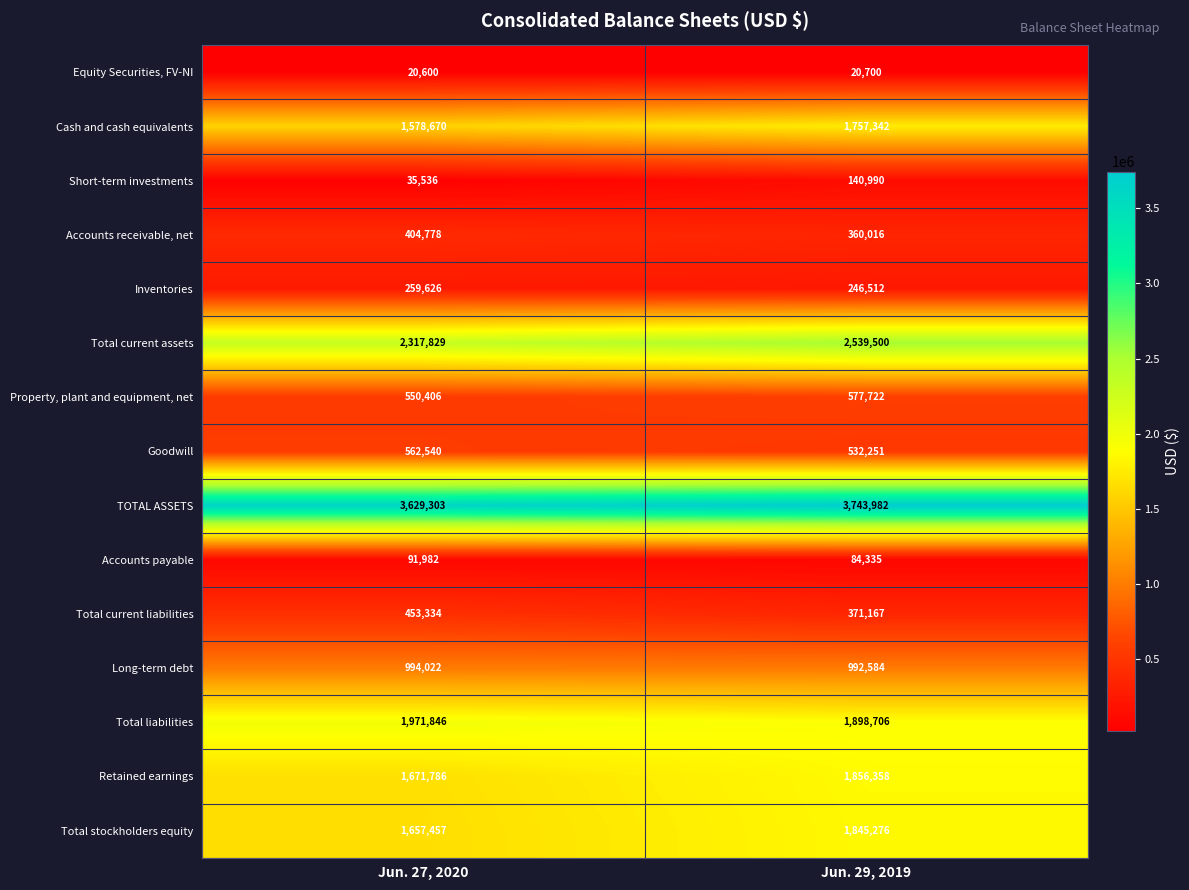

Reading left to right, what are all the values shown in this chart?

Equity Securities, FV-NI: Jun. 27, 2020=20600	Jun. 29, 2019=20700
Cash and cash equivalents: Jun. 27, 2020=1578670	Jun. 29, 2019=1757342
Short-term investments: Jun. 27, 2020=35536	Jun. 29, 2019=140990
Accounts receivable, net: Jun. 27, 2020=404778	Jun. 29, 2019=360016
Inventories: Jun. 27, 2020=259626	Jun. 29, 2019=246512
Total current assets: Jun. 27, 2020=2317829	Jun. 29, 2019=2539500
Property, plant and equipment, net: Jun. 27, 2020=550406	Jun. 29, 2019=577722
Goodwill: Jun. 27, 2020=562540	Jun. 29, 2019=532251
TOTAL ASSETS: Jun. 27, 2020=3629303	Jun. 29, 2019=3743982
Accounts payable: Jun. 27, 2020=91982	Jun. 29, 2019=84335
Total current liabilities: Jun. 27, 2020=453334	Jun. 29, 2019=371167
Long-term debt: Jun. 27, 2020=994022	Jun. 29, 2019=992584
Total liabilities: Jun. 27, 2020=1971846	Jun. 29, 2019=1898706
Retained earnings: Jun. 27, 2020=1671786	Jun. 29, 2019=1856358
Total stockholders equity: Jun. 27, 2020=1657457	Jun. 29, 2019=1845276